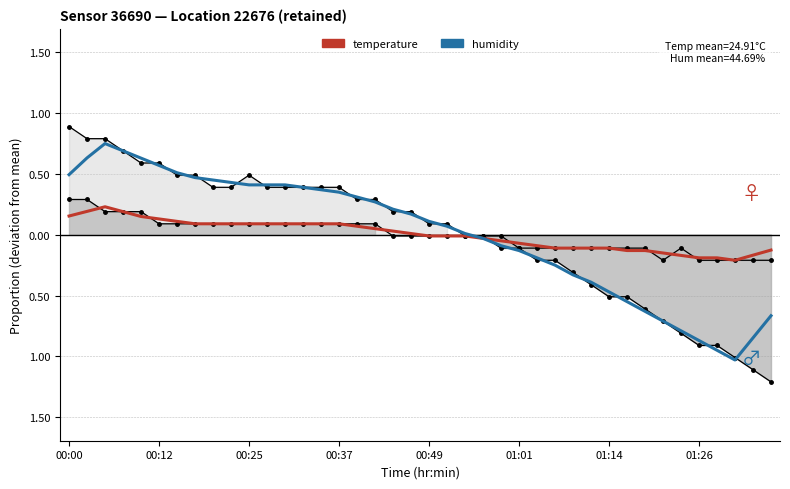

How many intersections are there between temperature (smoothed) and temperature (raw)?

10